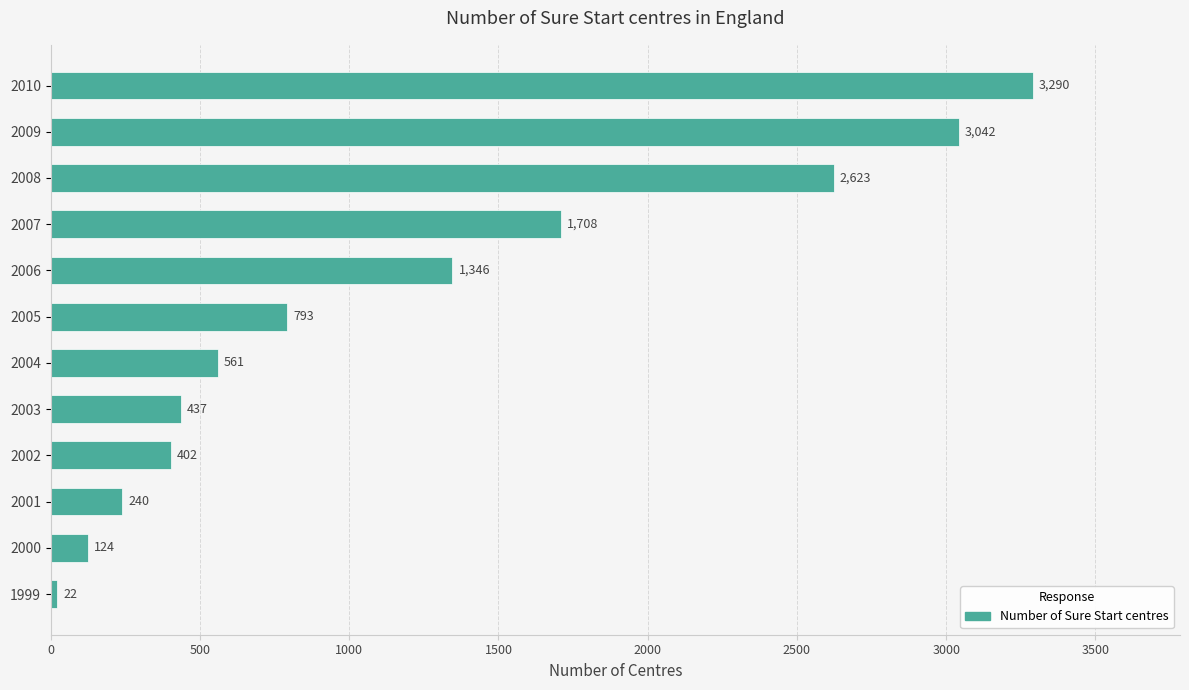

List the labels in order of value, smallest first.

1999, 2000, 2001, 2002, 2003, 2004, 2005, 2006, 2007, 2008, 2009, 2010